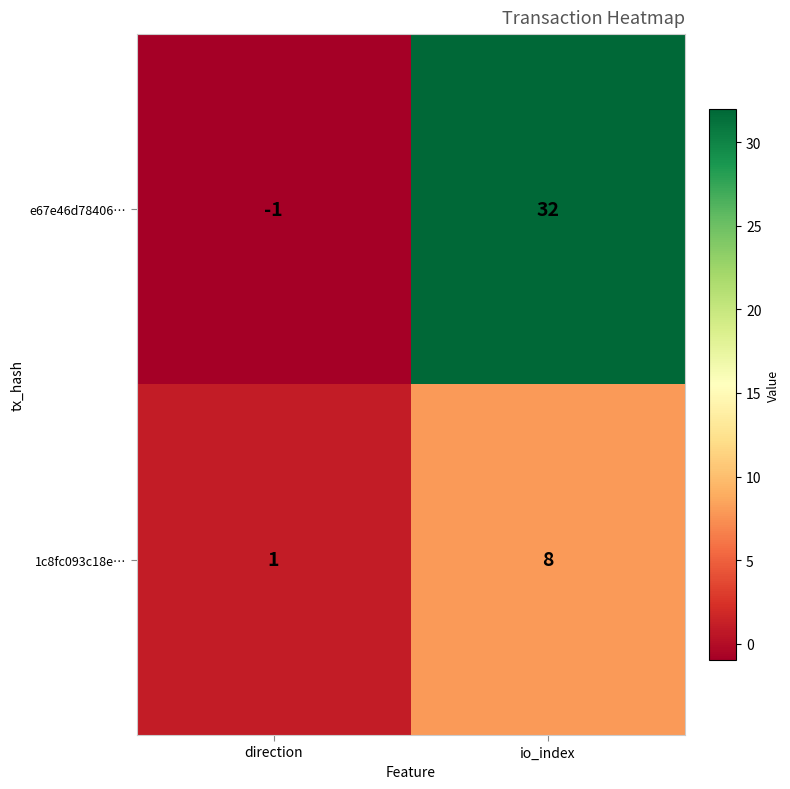

Between direction and io_index, which series saw the biggest shift?

e67e46d78406…